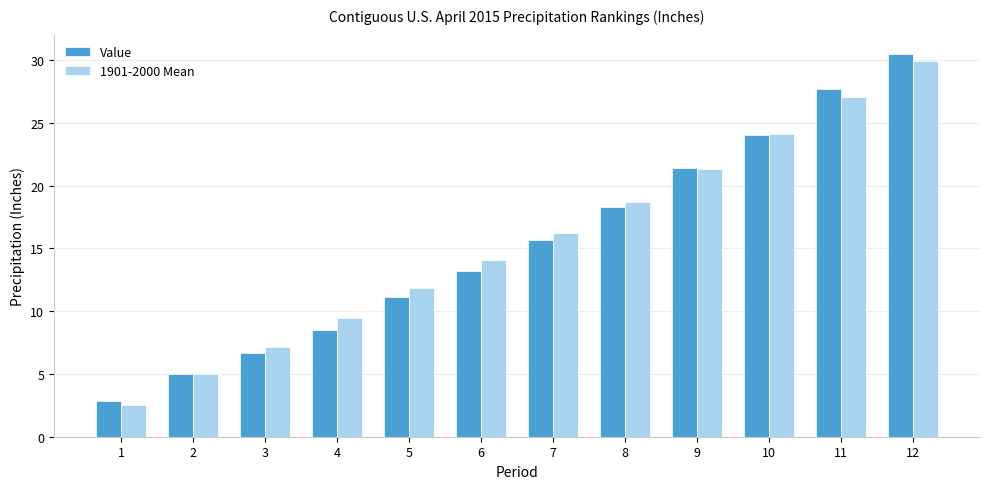

At how many categories does at least one series exceed 2?

12